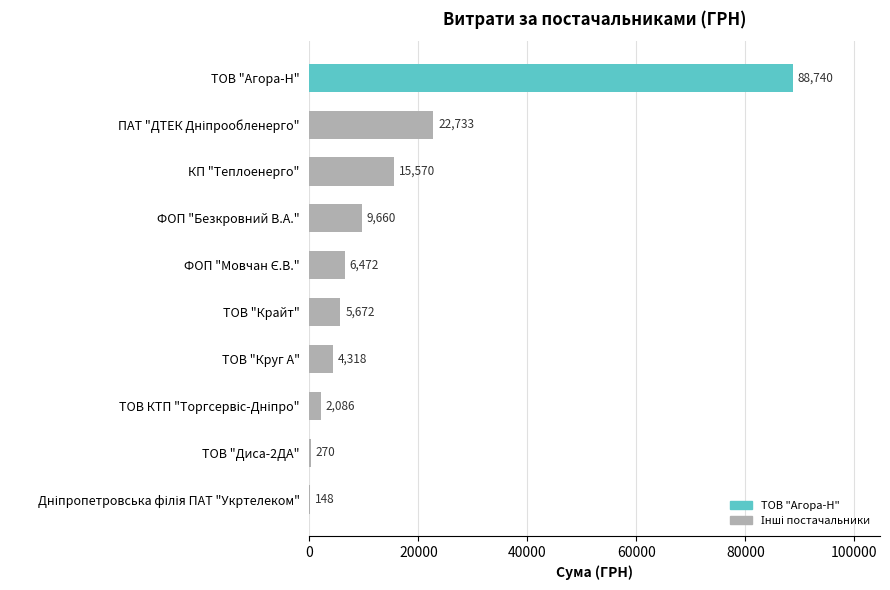

Which label corresponds to the largest value in the chart?

ТОВ "Агора-Н"